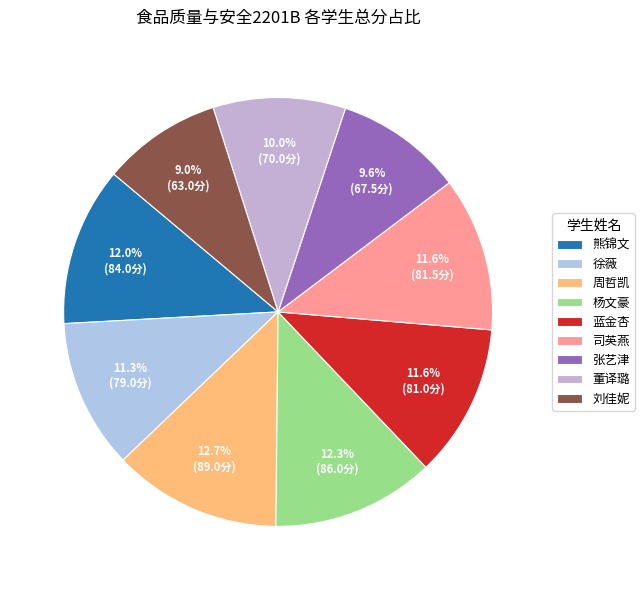

What is the smallest slice in the pie chart?

刘佳妮